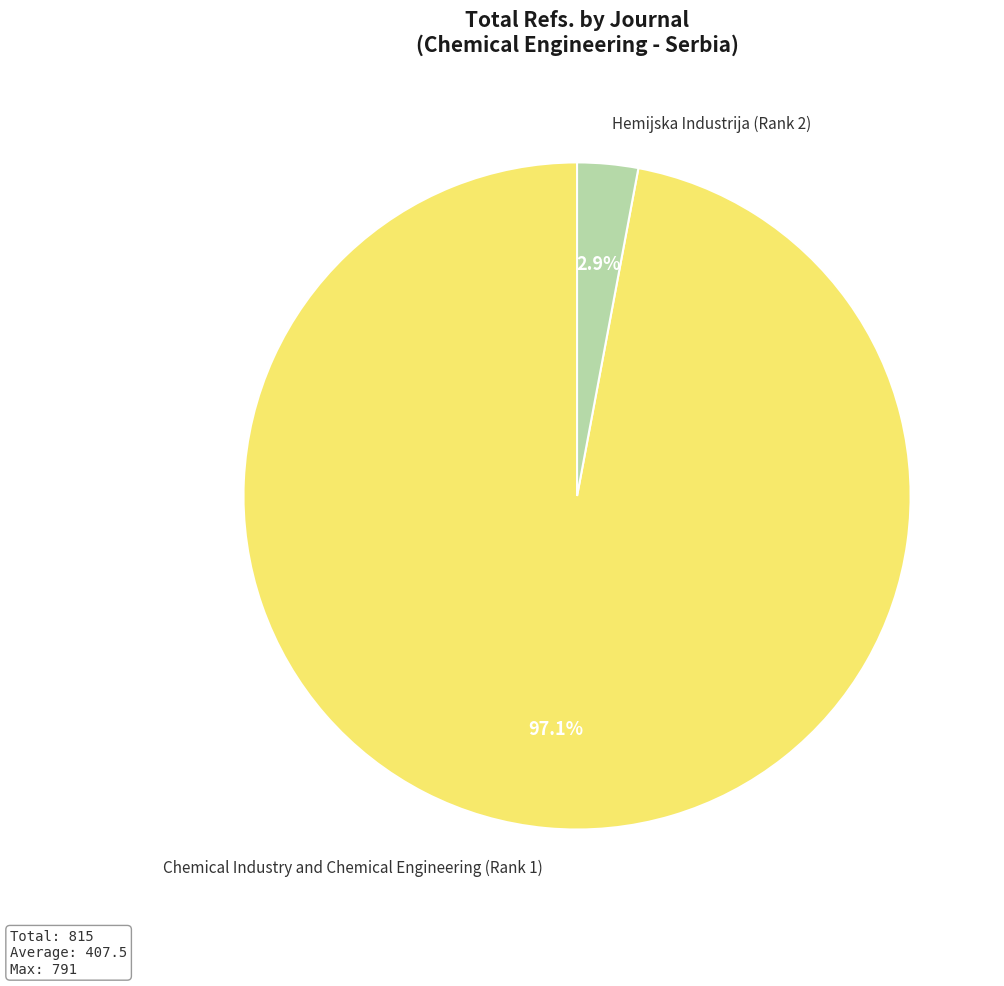

Does Hemijska Industrija (Rank 2) account for over 50% of the chart?

No